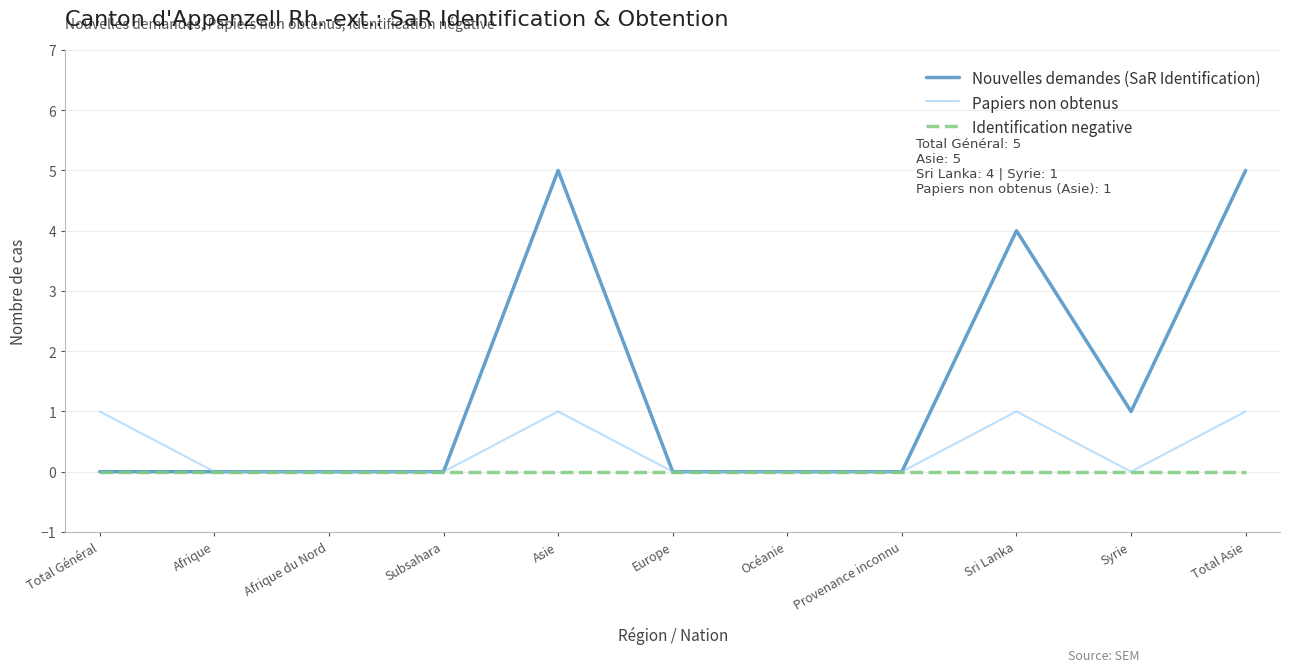

At how many categories does at least one series exceed 3?

3